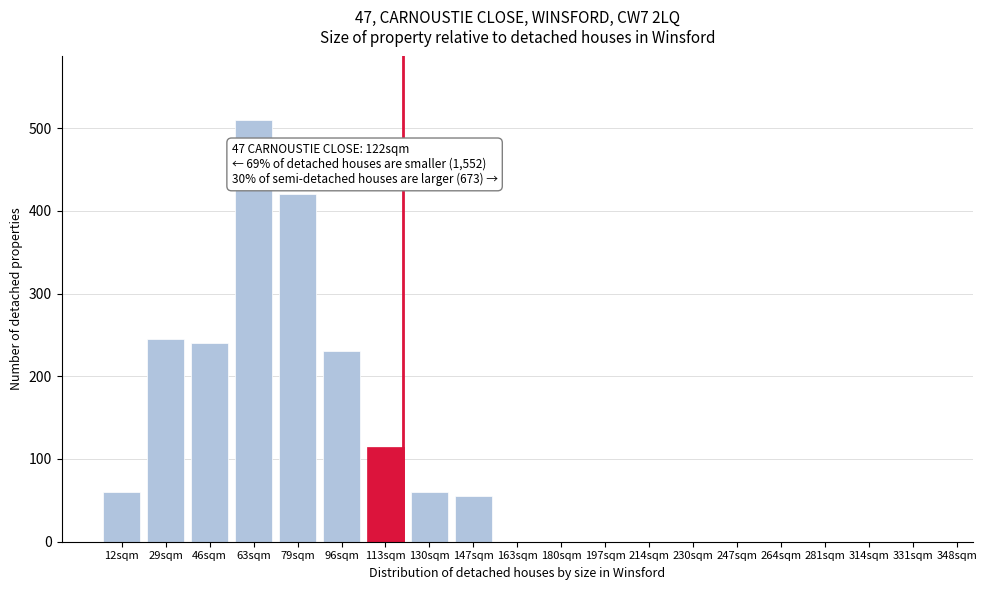

Reading left to right, what are all the values shown in this chart?

12sqm=60	29sqm=245	46sqm=240	63sqm=510	79sqm=420	96sqm=230	113sqm=115	130sqm=60	147sqm=55	163sqm=0	180sqm=0	197sqm=0	214sqm=0	230sqm=0	247sqm=0	264sqm=0	281sqm=0	314sqm=0	331sqm=0